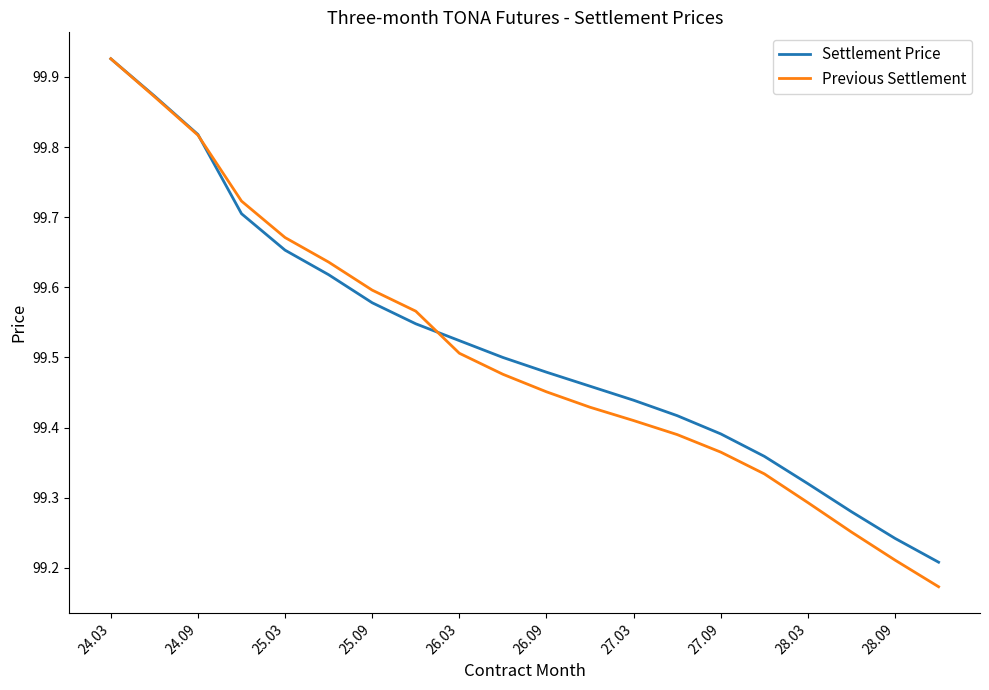

Does the chart display data point markers on the line(s)?

No